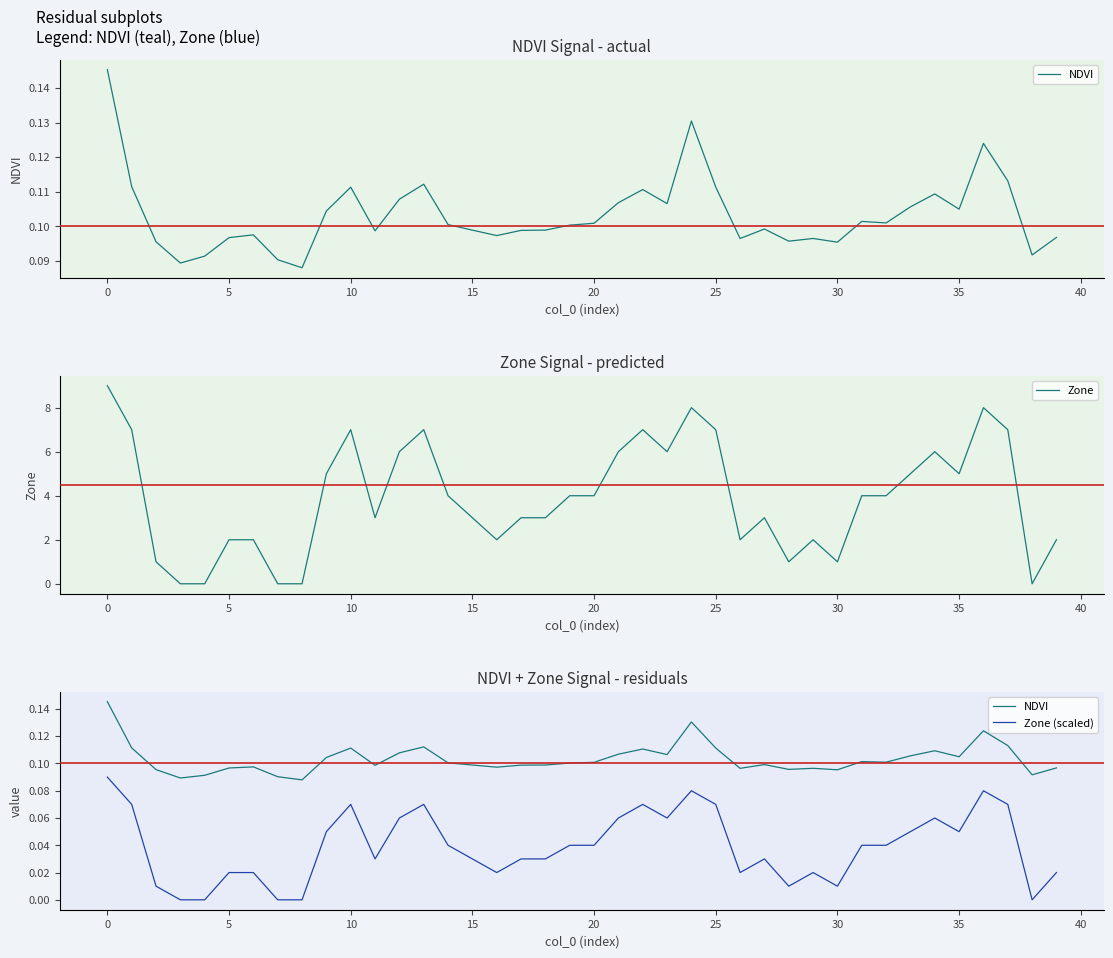

Rank the series by their maximum value, from highest to lowest.

Zone, NDVI, Zone (scaled)